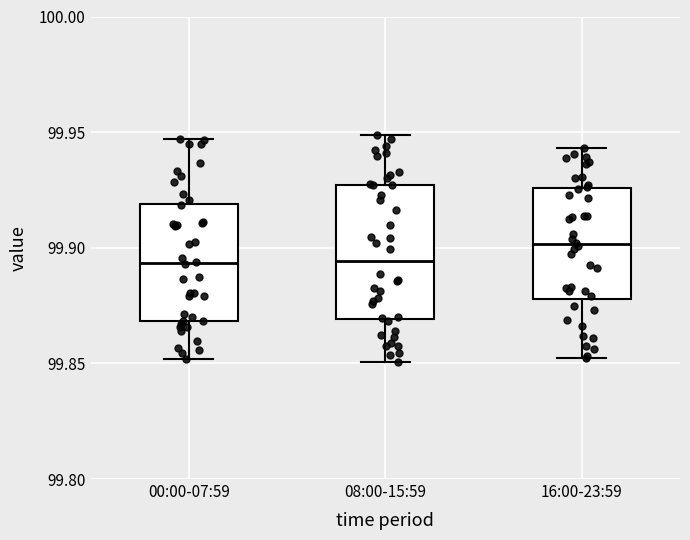

Where does the upper whisker of the box for 00:00-07:59 end on the y-axis? The values are not printed on the chart, so give them approximately, as read against the axis.

99.945